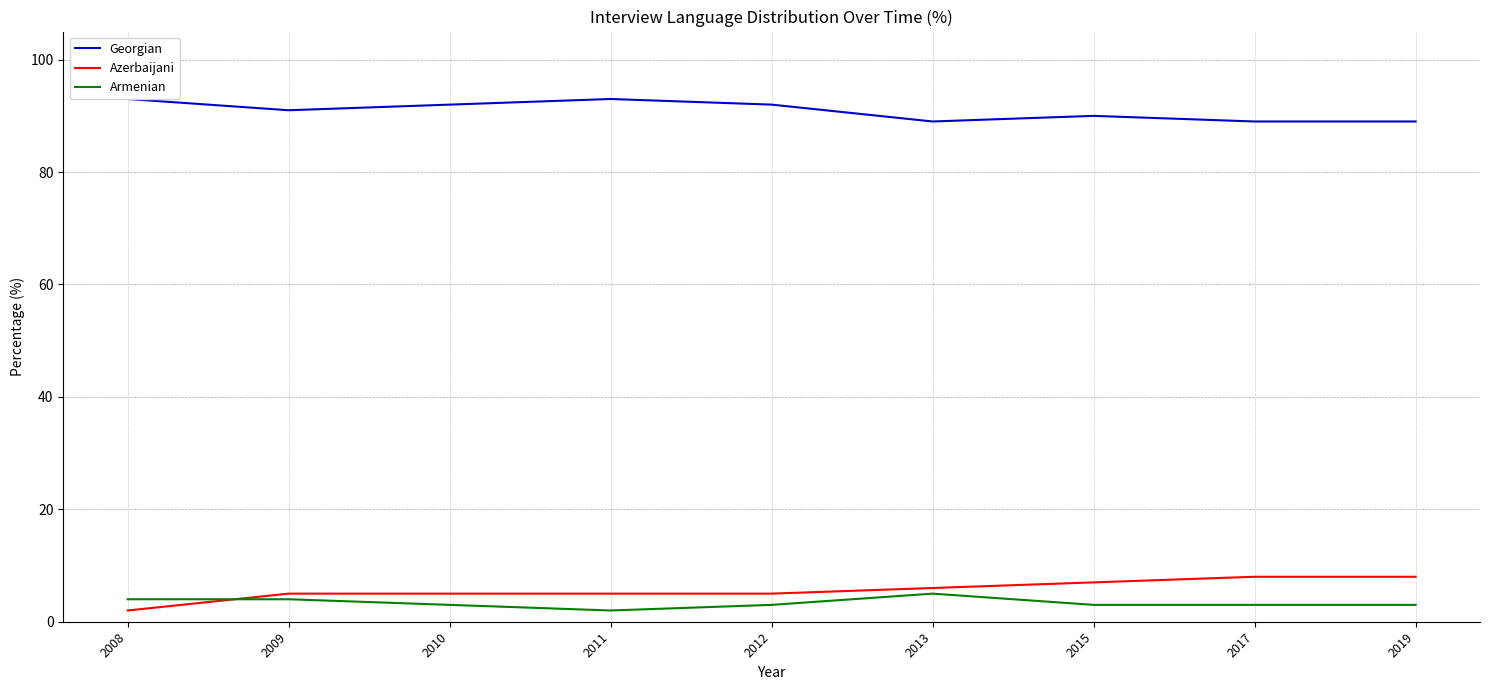

How many interior local peaks does the Armenian series have?

1